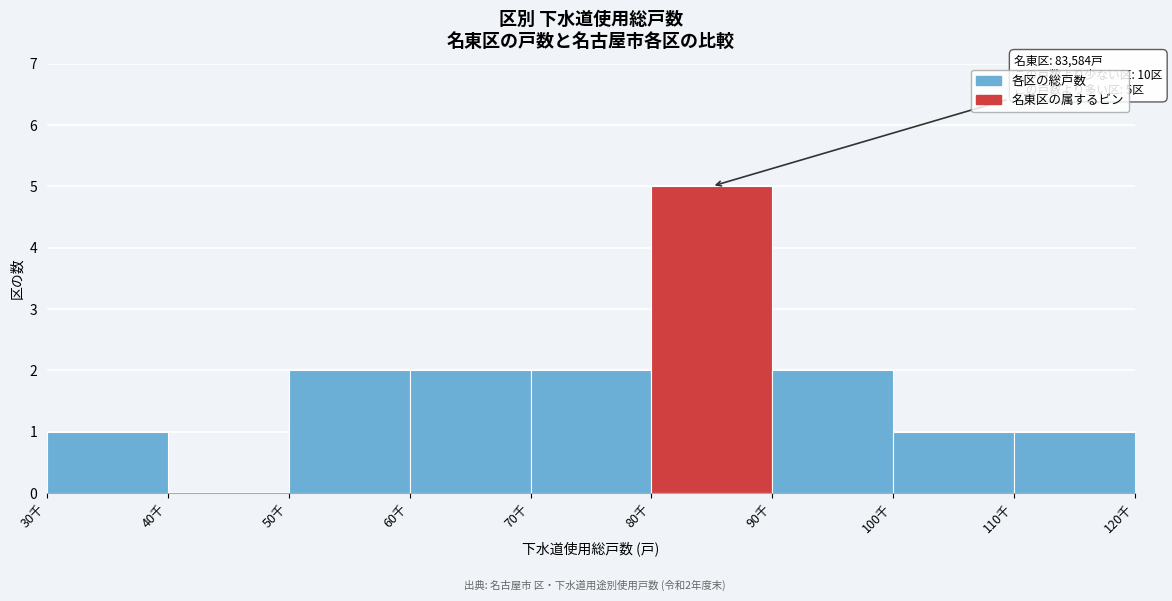

Reading right to left, what are all the values shown in this chart?

110千=1	100千=1	90千=2	80千=5	70千=2	60千=2	50千=2	40千=0	30千=1